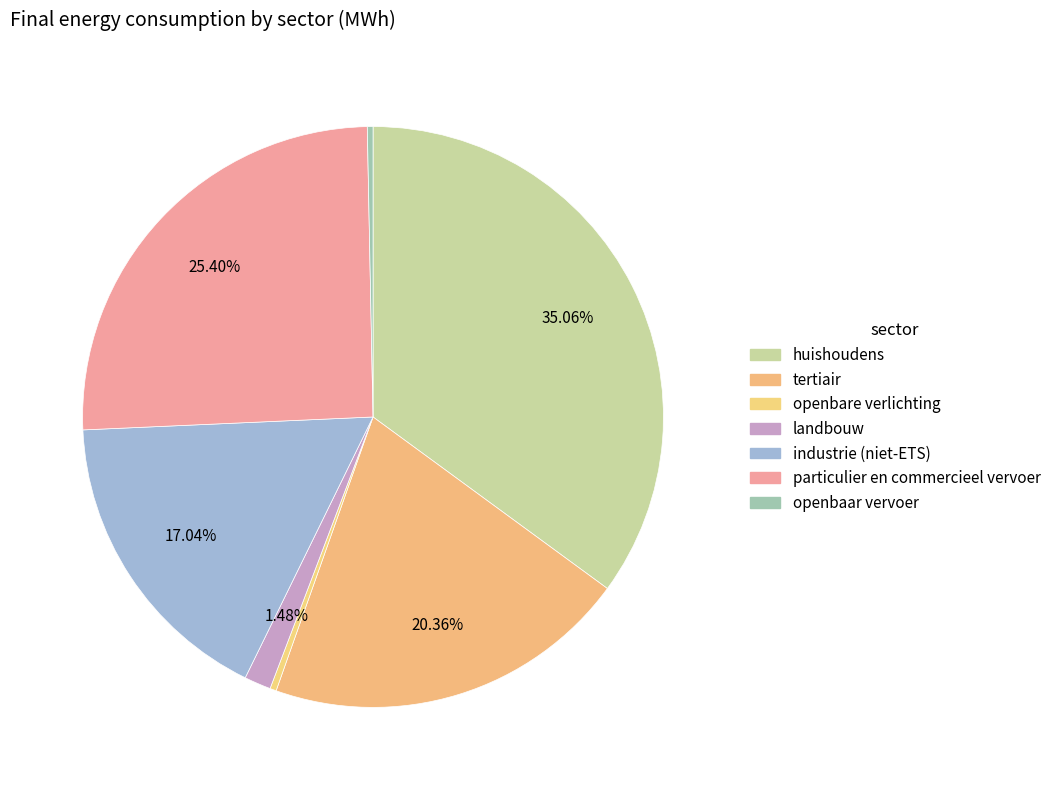

How many slices are in this pie chart?

7